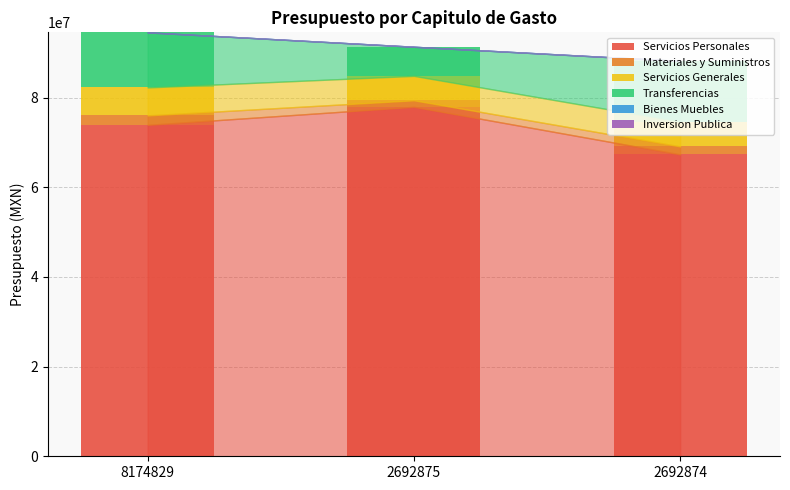

Where is Servicios Personales nearest to the value 72641682?

8174829